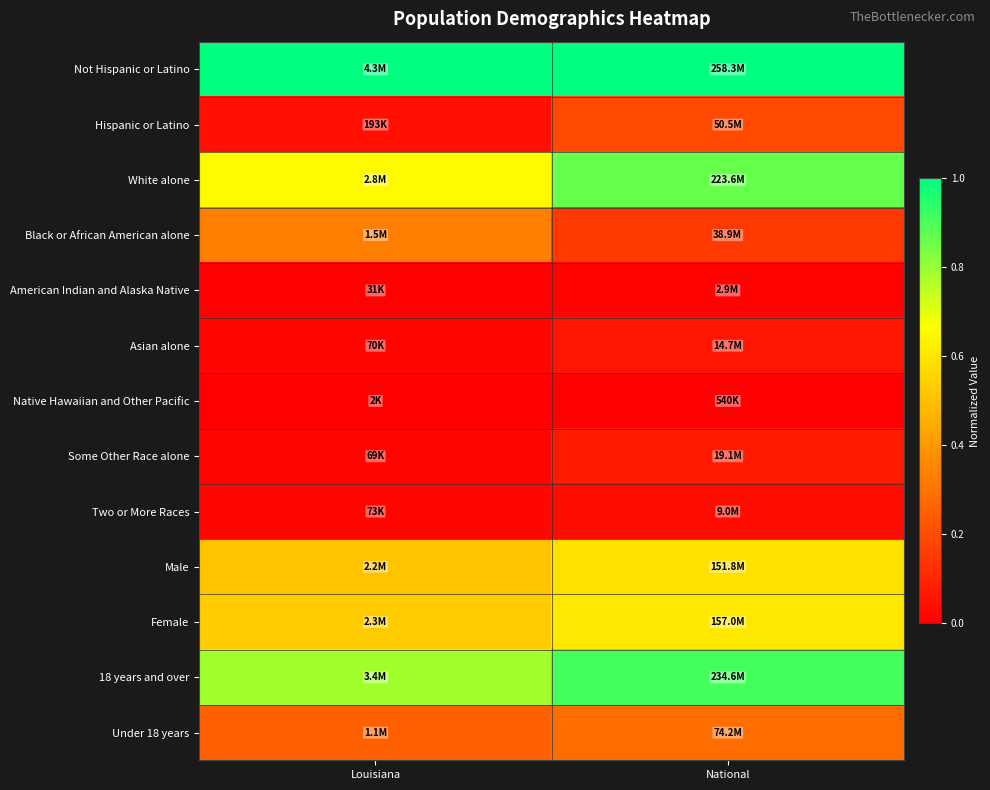

Reading left to right, extract all data points from this chart.

Not Hispanic or Latino: Louisiana=1.0	National=1.0
Hispanic or Latino: Louisiana=0.0	National=0.2
White alone: Louisiana=0.7	National=0.9
Black or African American alone: Louisiana=0.3	National=0.1
American Indian and Alaska Native: Louisiana=0.0	National=0.0
Asian alone: Louisiana=0.0	National=0.1
Native Hawaiian and Other Pacific: Louisiana=0.0	National=0.0
Some Other Race alone: Louisiana=0.0	National=0.1
Two or More Races: Louisiana=0.0	National=0.0
Male: Louisiana=0.5	National=0.6
Female: Louisiana=0.5	National=0.6
18 years and over: Louisiana=0.8	National=0.9
Under 18 years: Louisiana=0.3	National=0.3